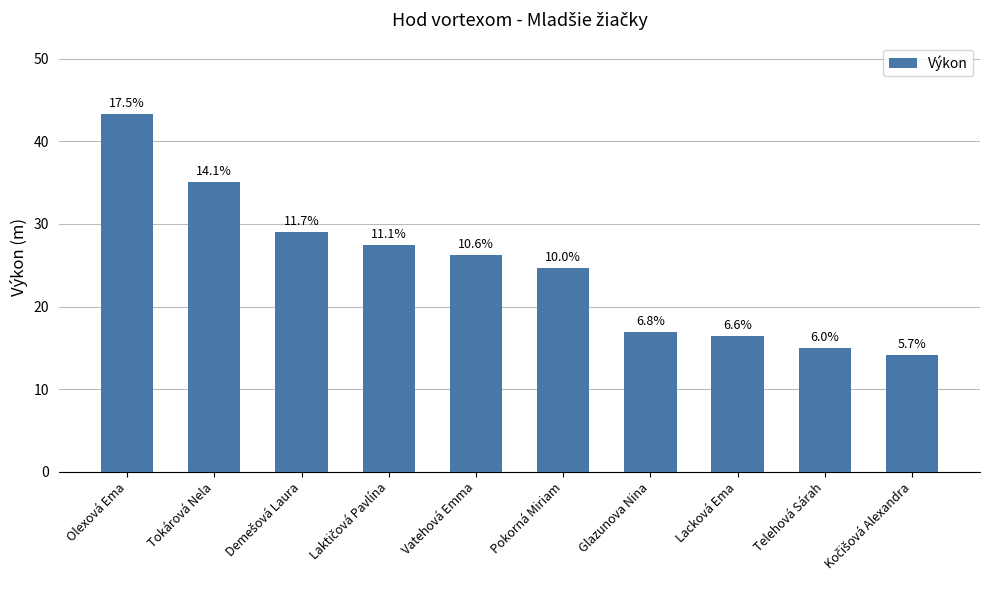

True or false: the data shows 14.2 at Kočišová Alexandra.

True